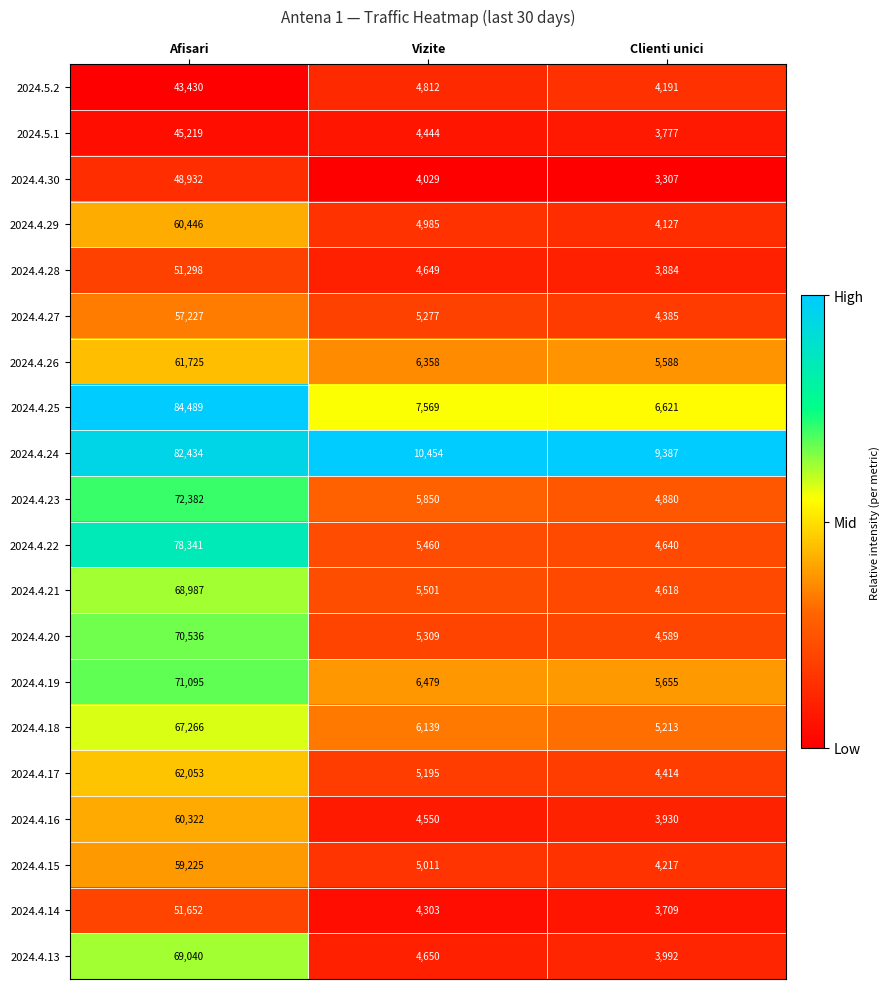

Rank the series by their maximum value, from highest to lowest.

2024.4.25, 2024.4.24, 2024.4.22, 2024.4.23, 2024.4.19, 2024.4.20, 2024.4.13, 2024.4.21, 2024.4.18, 2024.4.17, 2024.4.26, 2024.4.29, 2024.4.16, 2024.4.15, 2024.4.27, 2024.4.14, 2024.4.28, 2024.4.30, 2024.5.1, 2024.5.2